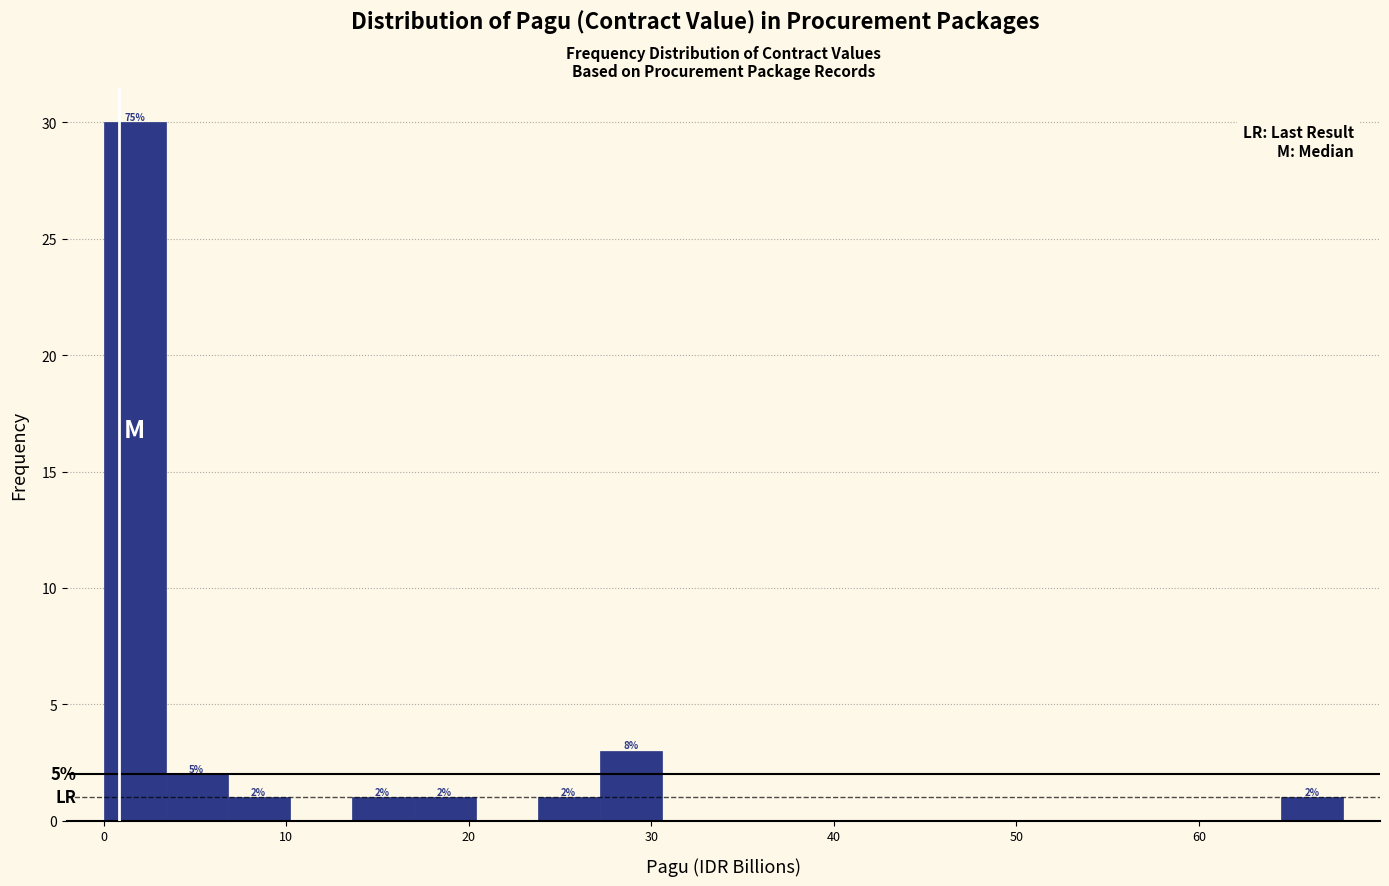

Read against the x-axis, roughly where is the centre of the tallest bar?

2